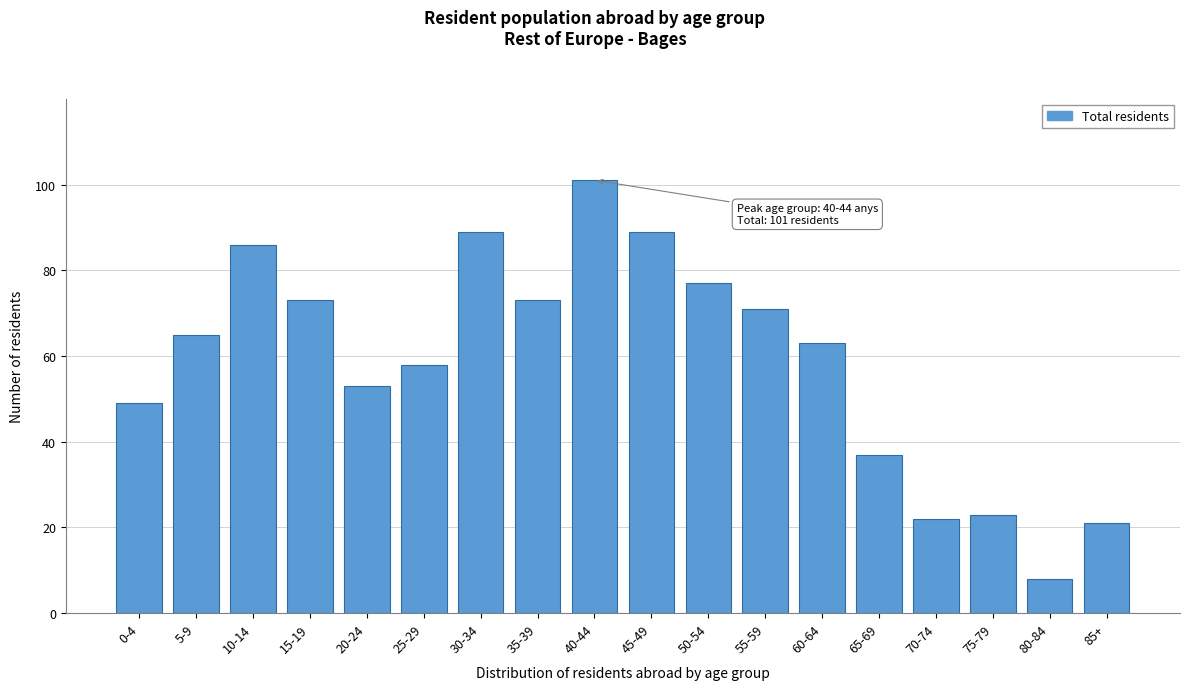

Reading left to right, transcribe all the data shown in this chart.

49	65	86	73	53	58	89	73	101	89	77	71	63	37	22	23	8	21